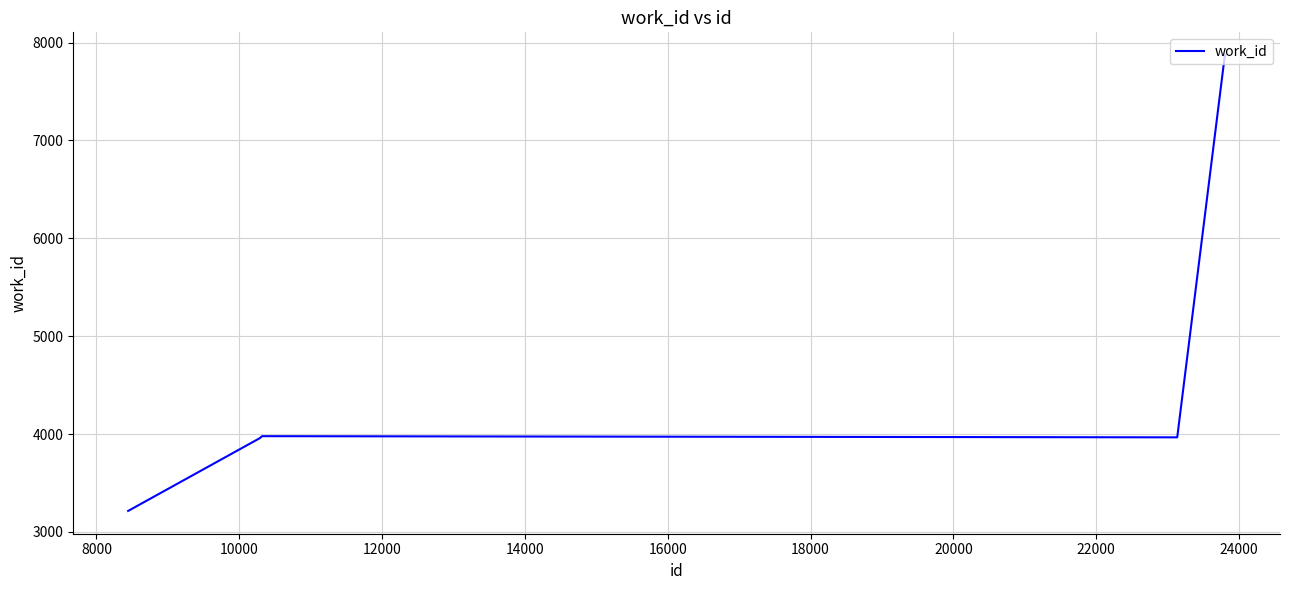

What is the difference between the maximum and minimum values?

4658